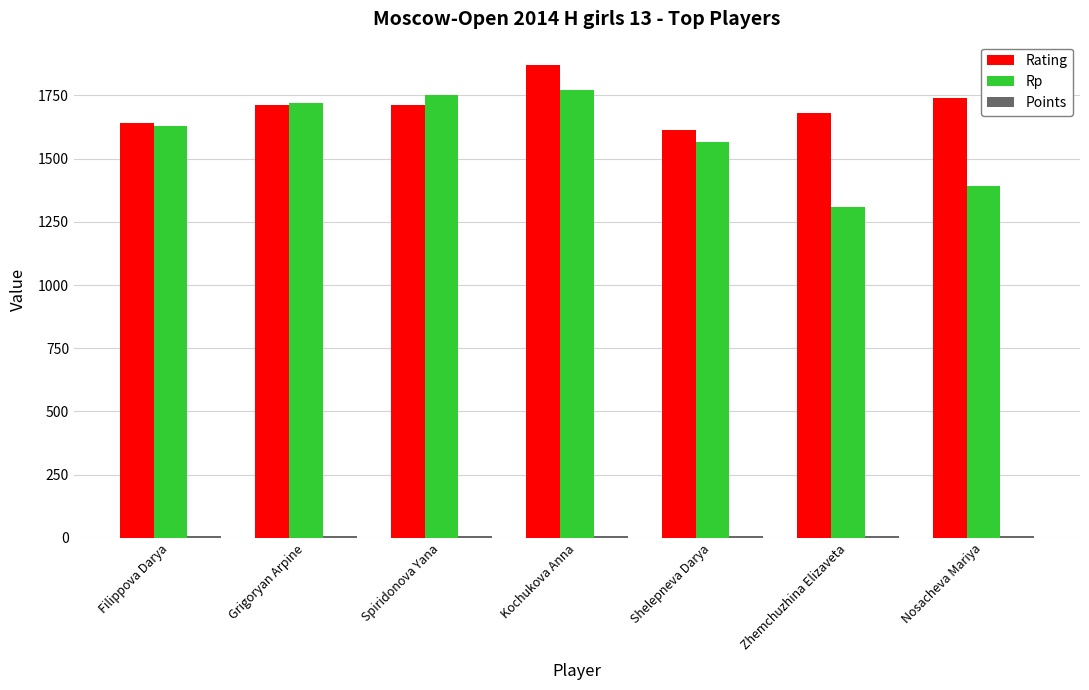

What is the total value across all series at Nosacheva Mariya?

3134.0